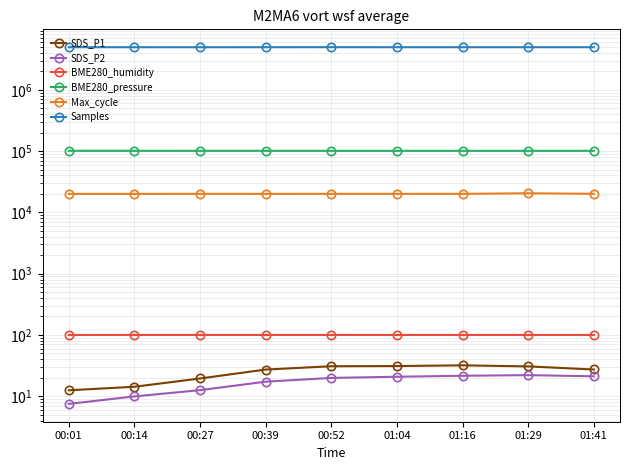

Which has a higher value, 01:29 or 00:14?

01:29